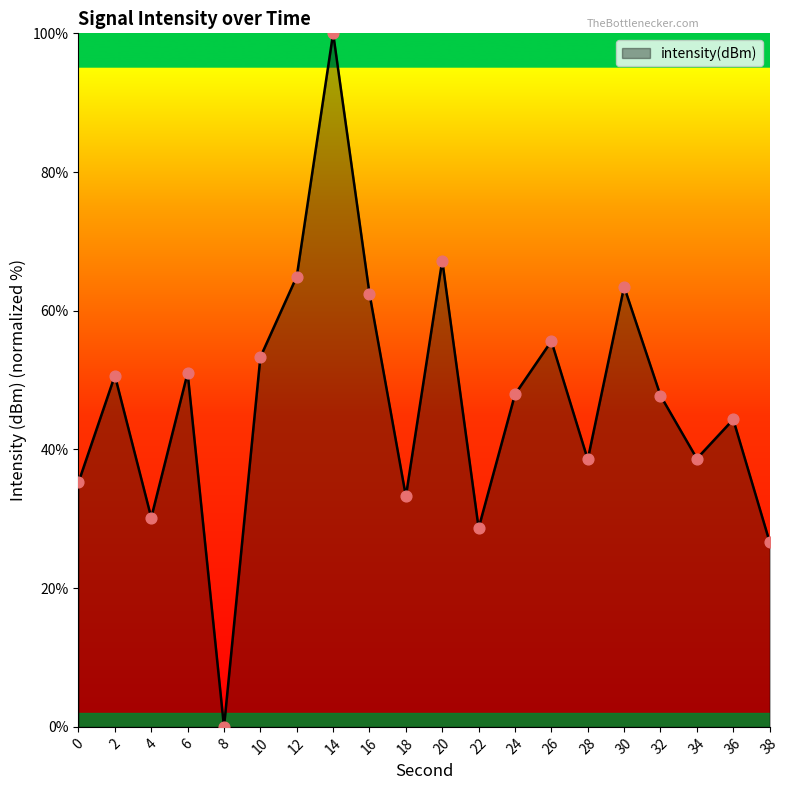

Between 36 and 16, which is larger?

16